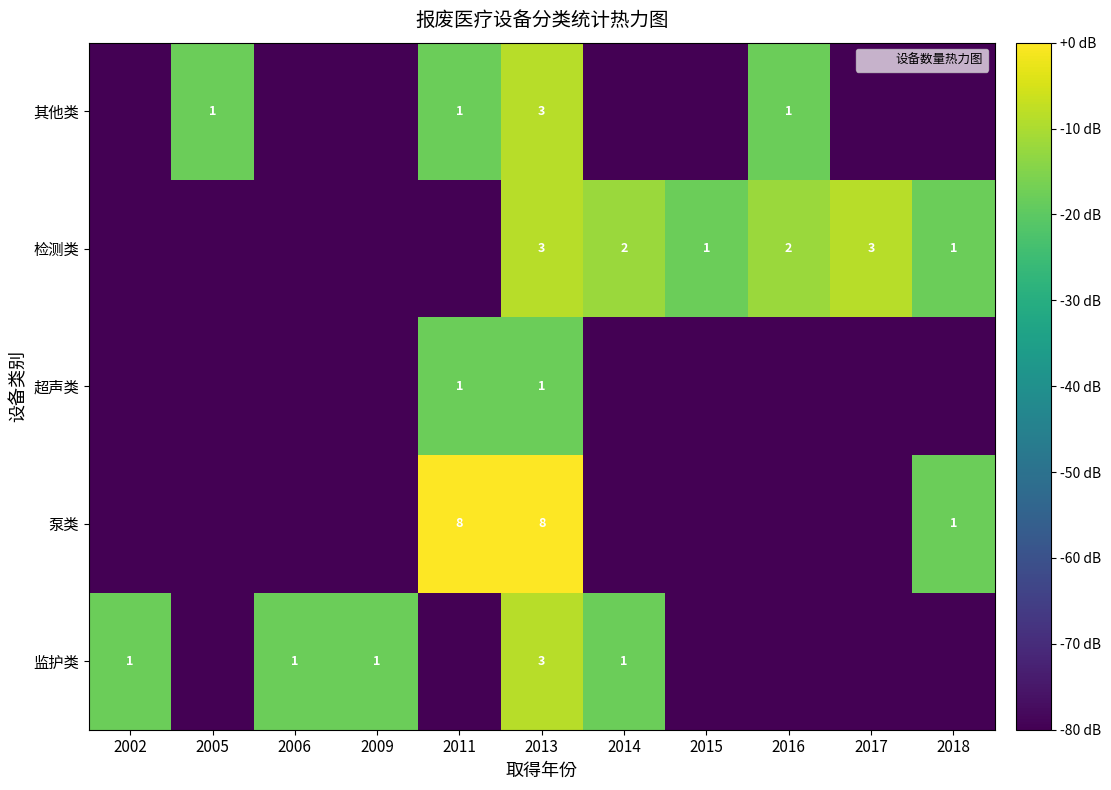

Which series has the largest total across all categories?

检测类